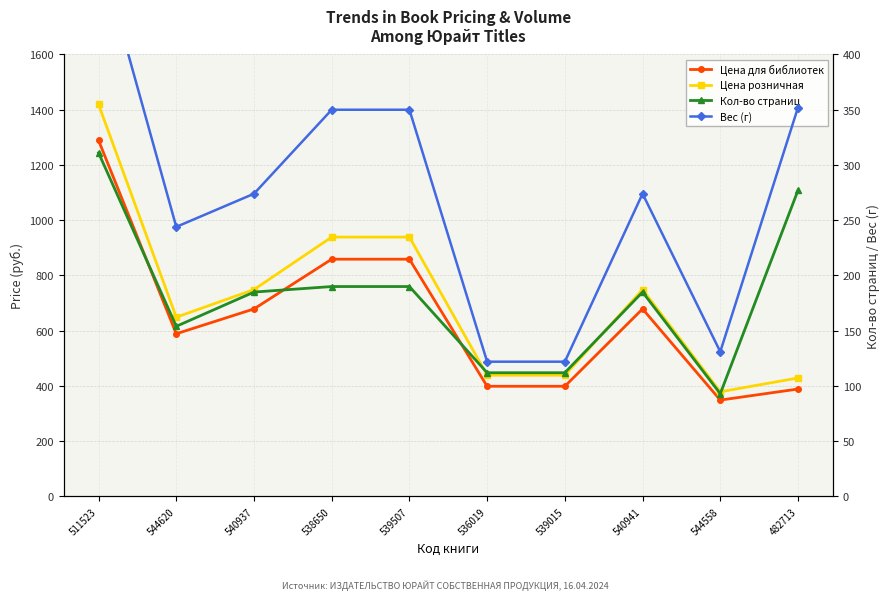

What is the approximate value of Кол-во страниц at 544558, to the nearest 50?

100